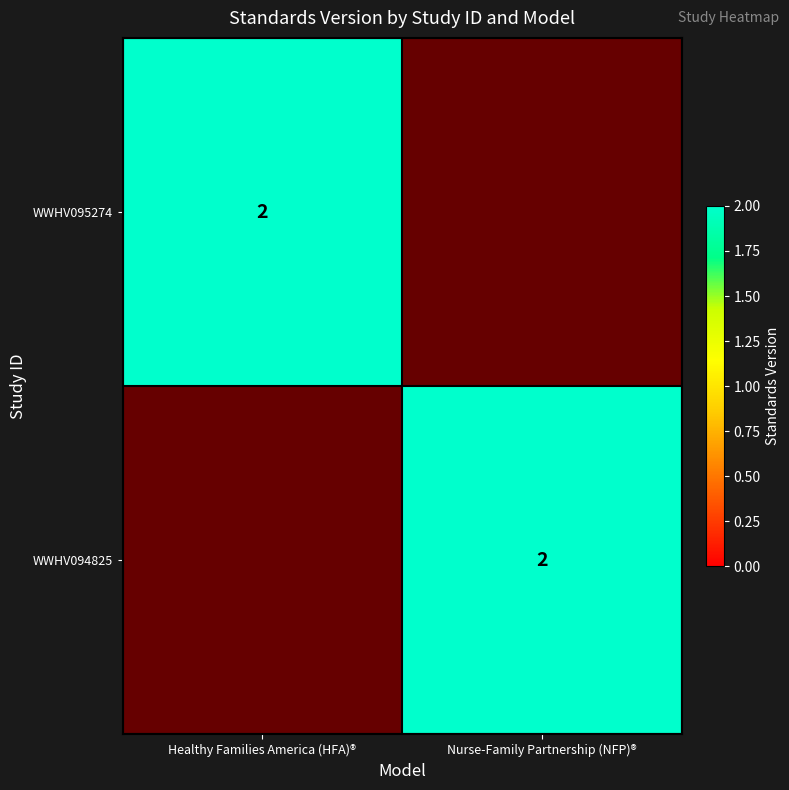

How many data points does each series have?

2